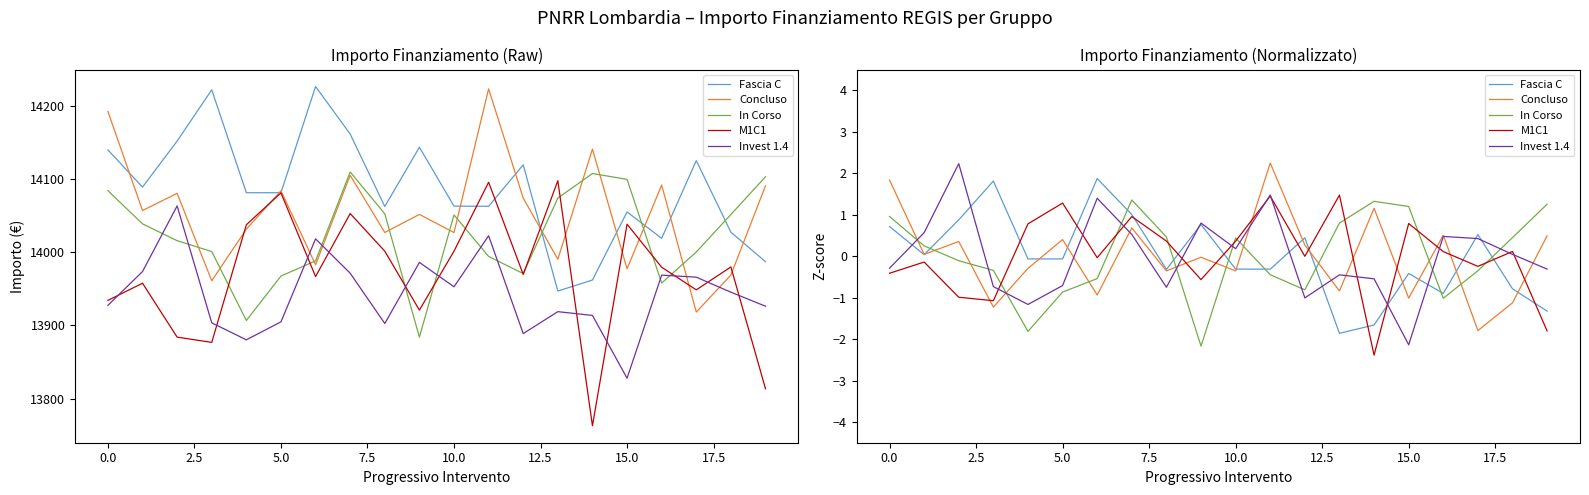

What is the maximum value for In Corso?

1.4